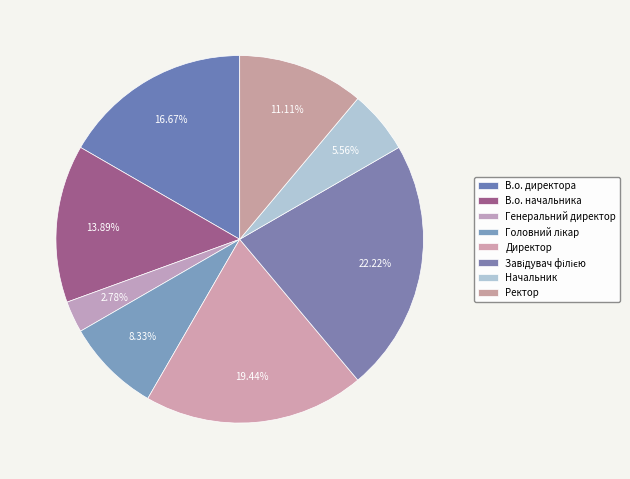

Does В.о. директора account for over 50% of the chart?

No